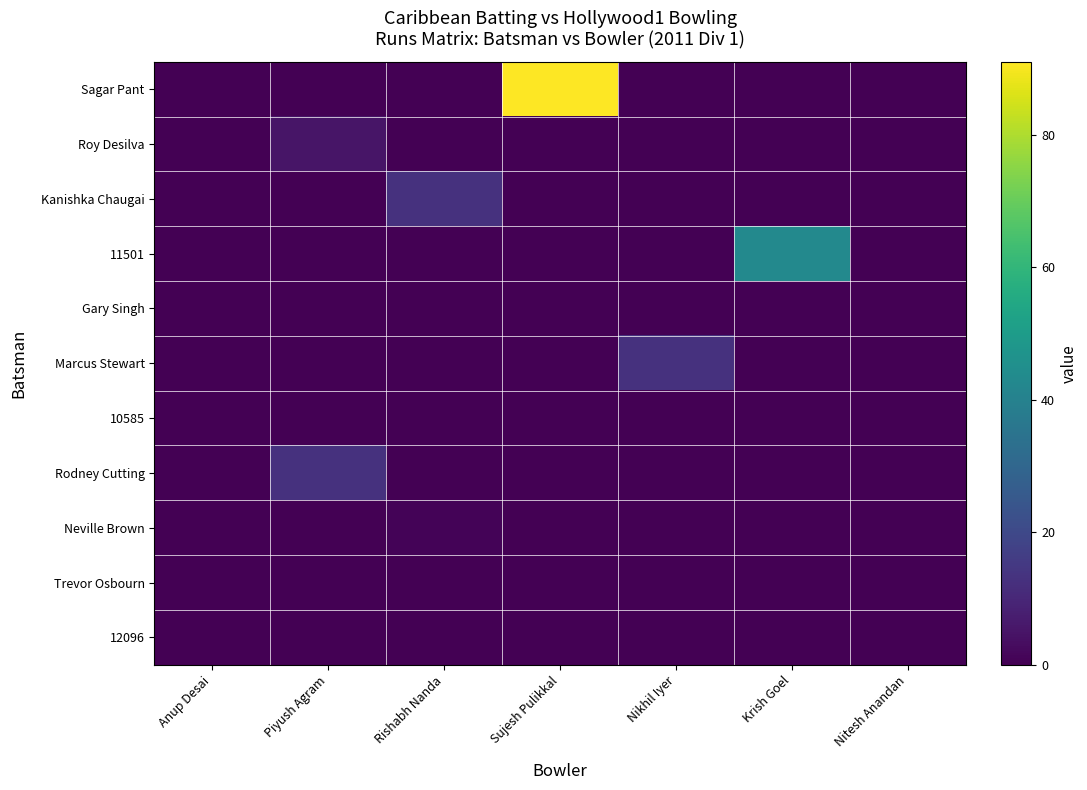

Reading right to left, transcribe all the data shown in this chart.

Sagar Pant: Nitesh Anandan=0	Krish Goel=0	Nikhil Iyer=0	Sujesh Pulikkal=91	Rishabh Nanda=0	Piyush Agram=0	Anup Desai=0
Roy Desilva: Nitesh Anandan=0	Krish Goel=0	Nikhil Iyer=0	Sujesh Pulikkal=0	Rishabh Nanda=0	Piyush Agram=5	Anup Desai=0
Kanishka Chaugai: Nitesh Anandan=0	Krish Goel=0	Nikhil Iyer=0	Sujesh Pulikkal=0	Rishabh Nanda=13	Piyush Agram=0	Anup Desai=0
11501: Nitesh Anandan=0	Krish Goel=43	Nikhil Iyer=0	Sujesh Pulikkal=0	Rishabh Nanda=0	Piyush Agram=0	Anup Desai=0
Gary Singh: Nitesh Anandan=0	Krish Goel=0	Nikhil Iyer=0	Sujesh Pulikkal=0	Rishabh Nanda=0	Piyush Agram=0	Anup Desai=0
Marcus Stewart: Nitesh Anandan=0	Krish Goel=0	Nikhil Iyer=13	Sujesh Pulikkal=0	Rishabh Nanda=0	Piyush Agram=0	Anup Desai=0
10585: Nitesh Anandan=0	Krish Goel=0	Nikhil Iyer=0	Sujesh Pulikkal=0	Rishabh Nanda=0	Piyush Agram=0	Anup Desai=0
Rodney Cutting: Nitesh Anandan=0	Krish Goel=0	Nikhil Iyer=0	Sujesh Pulikkal=0	Rishabh Nanda=0	Piyush Agram=13	Anup Desai=0
Neville Brown: Nitesh Anandan=0	Krish Goel=0	Nikhil Iyer=0	Sujesh Pulikkal=0	Rishabh Nanda=1	Piyush Agram=0	Anup Desai=0
Trevor Osbourn: Nitesh Anandan=0	Krish Goel=0	Nikhil Iyer=0	Sujesh Pulikkal=0	Rishabh Nanda=0	Piyush Agram=0	Anup Desai=0
12096: Nitesh Anandan=0	Krish Goel=0	Nikhil Iyer=0	Sujesh Pulikkal=0	Rishabh Nanda=0	Piyush Agram=0	Anup Desai=0